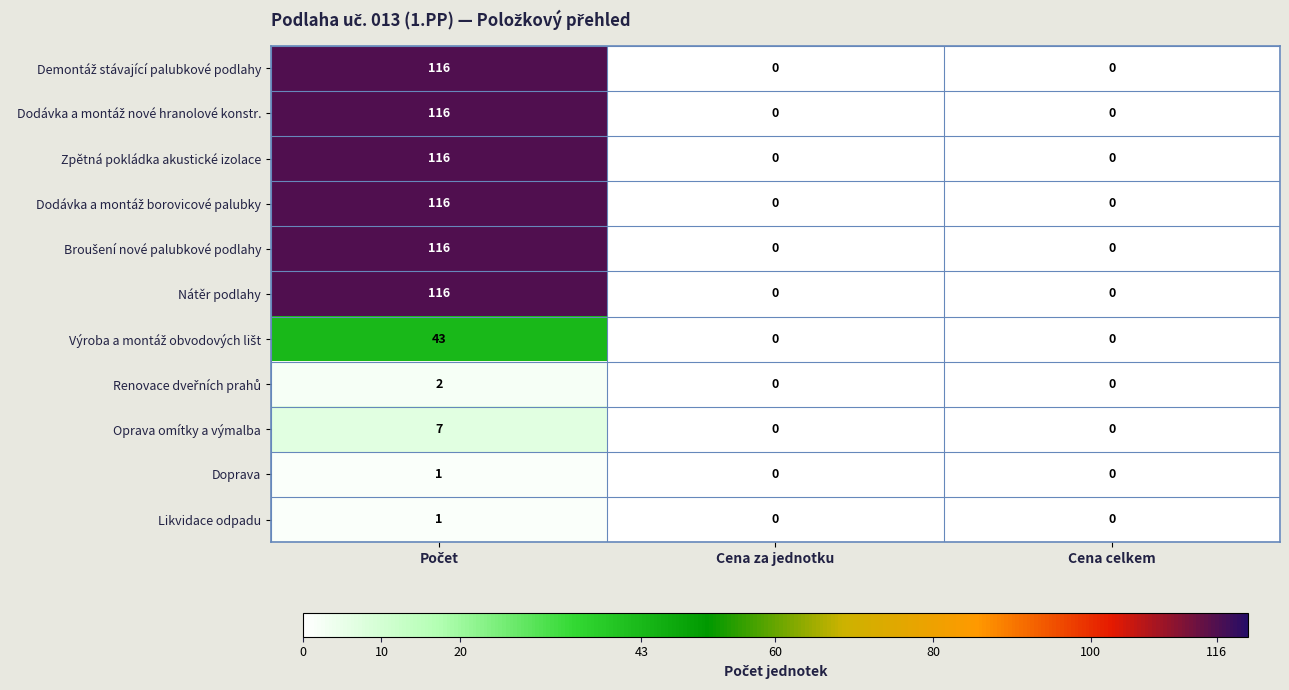

True or false: Oprava omítky a výmalba has a value of 0 at Cena celkem.

True